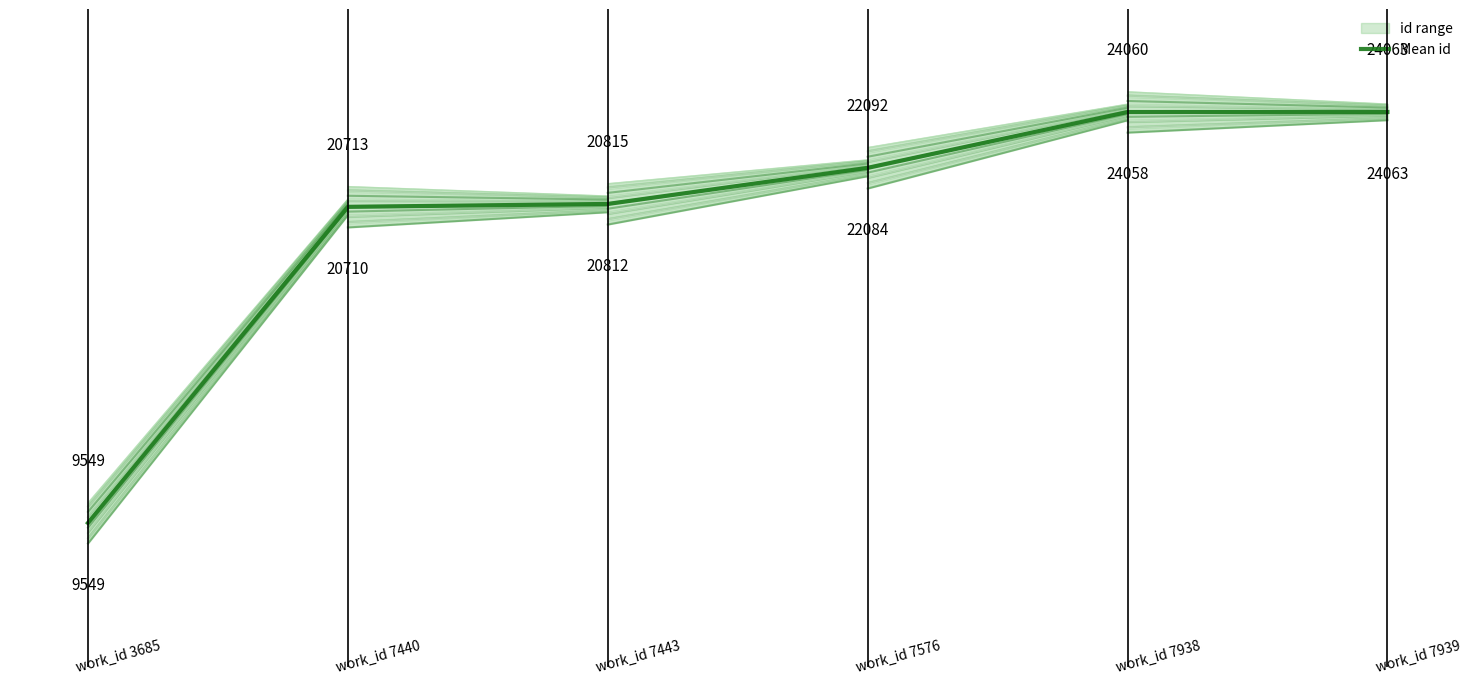

Is it true that the value at 4 is 0.3?

False